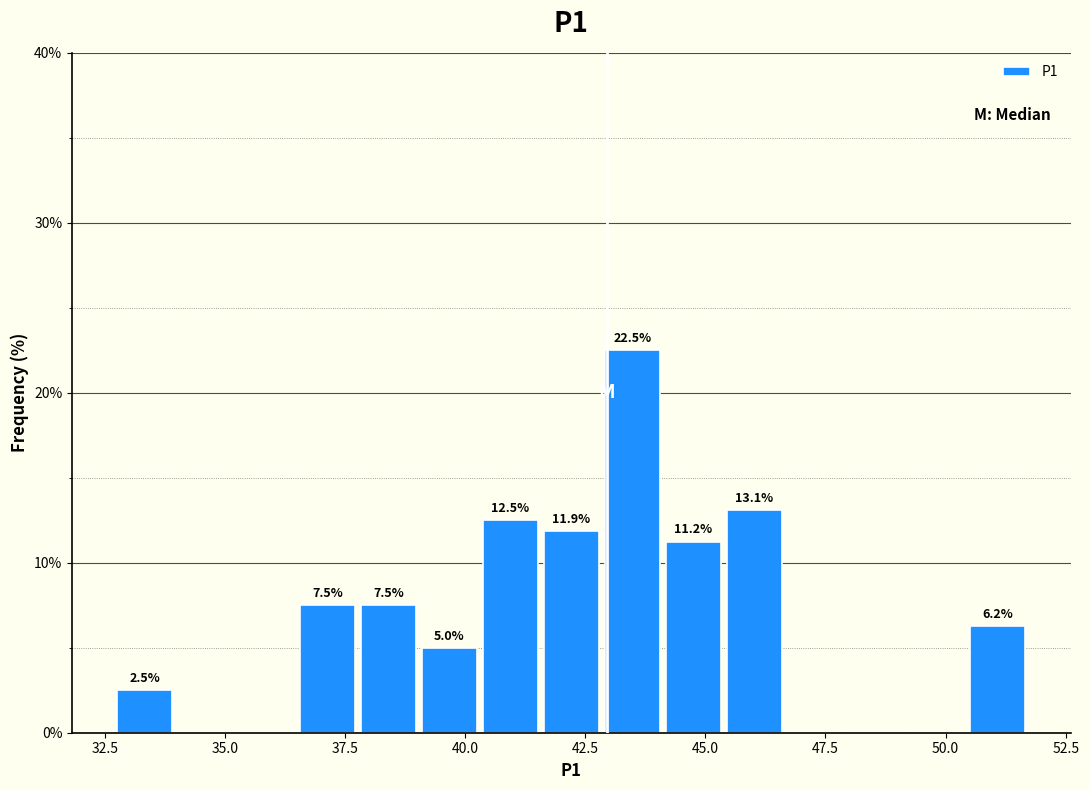

Around what value on the x-axis is the tallest bar? Give the approximate position of its centre, as read against the axis.

43.5